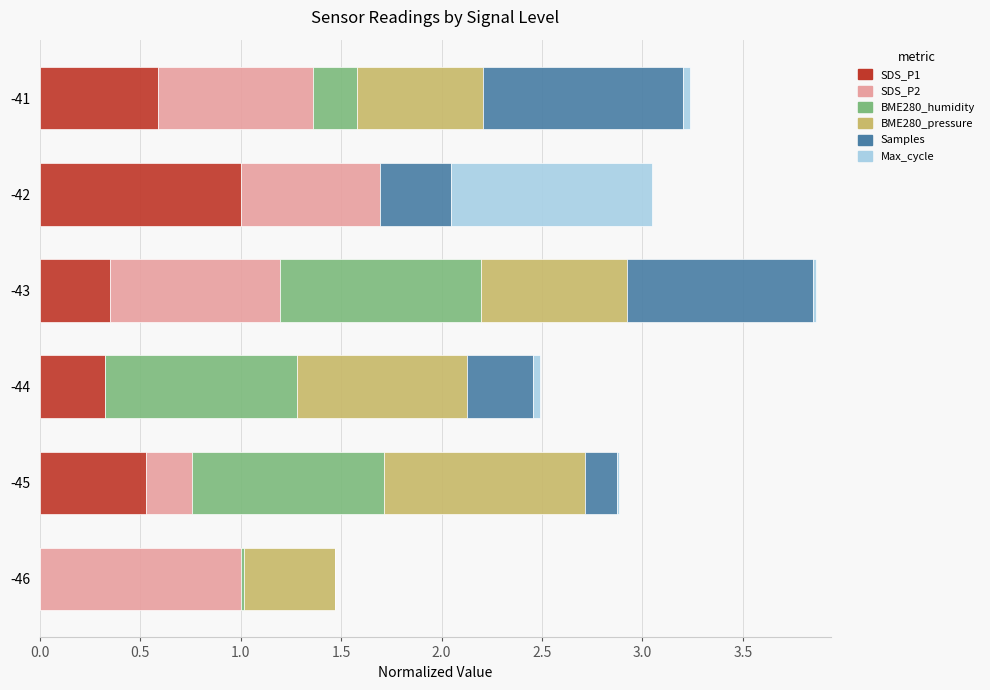

At which category is the sum across all series the highest?

-43